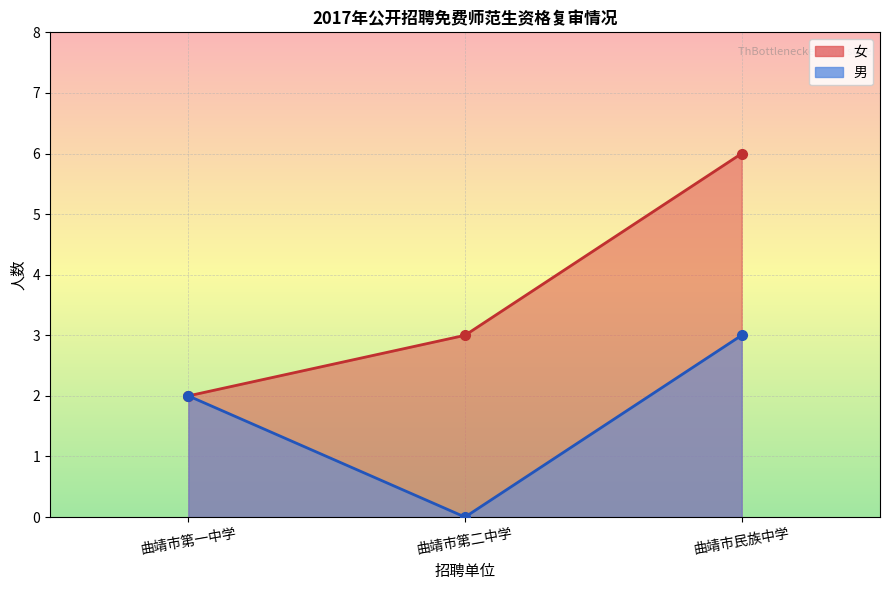

What is the maximum value shown in the chart?

6